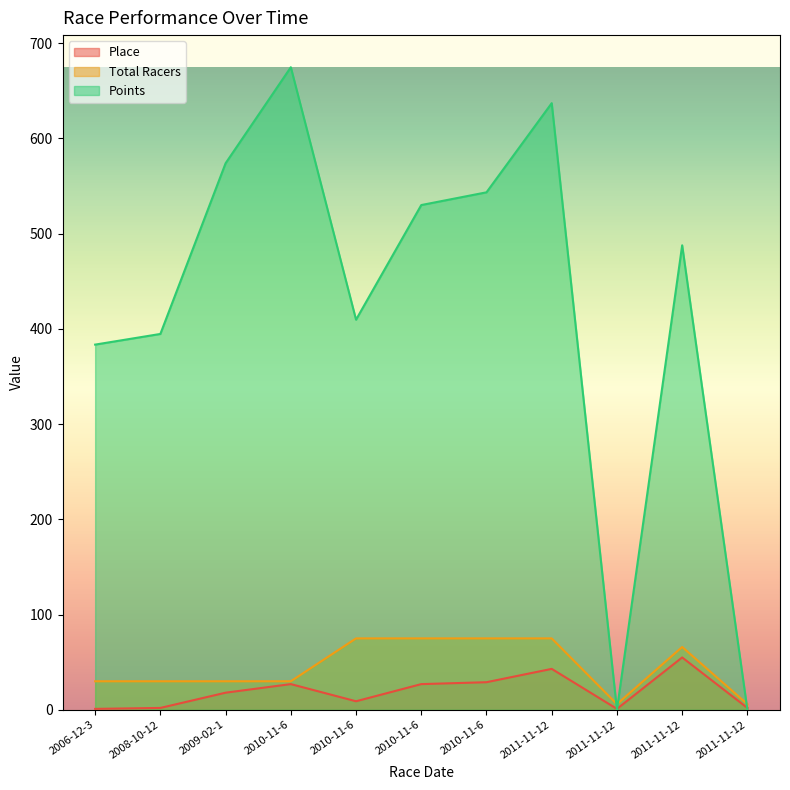

At 2010-11-6, list the series in order from largest to smallest.

Points, Total Racers, Place